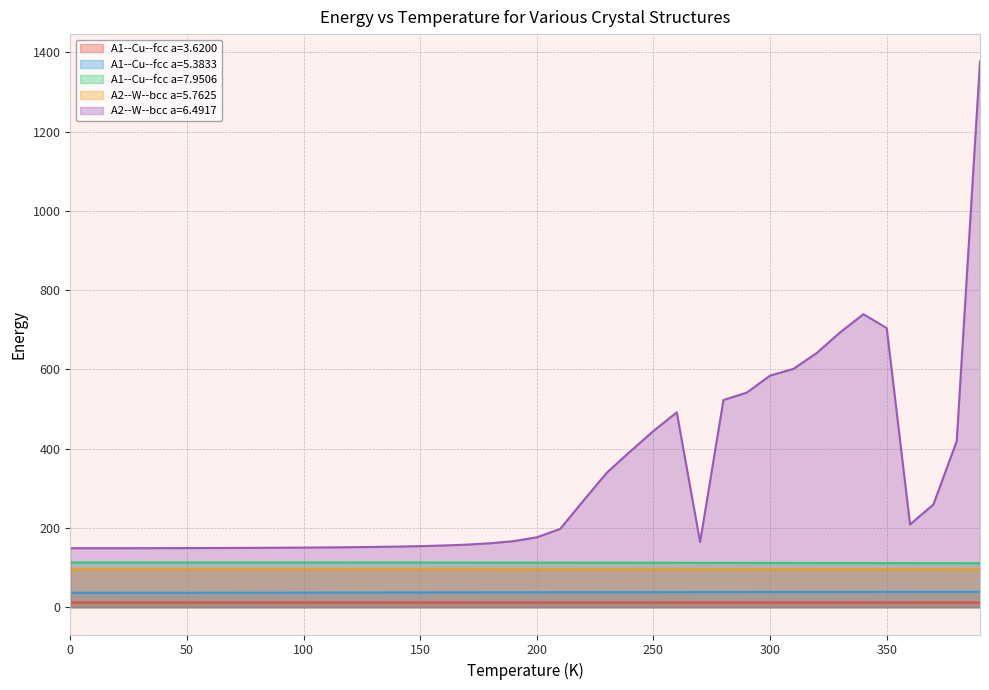

Which series has the largest total across all categories?

A2--W--bcc a=6.4917